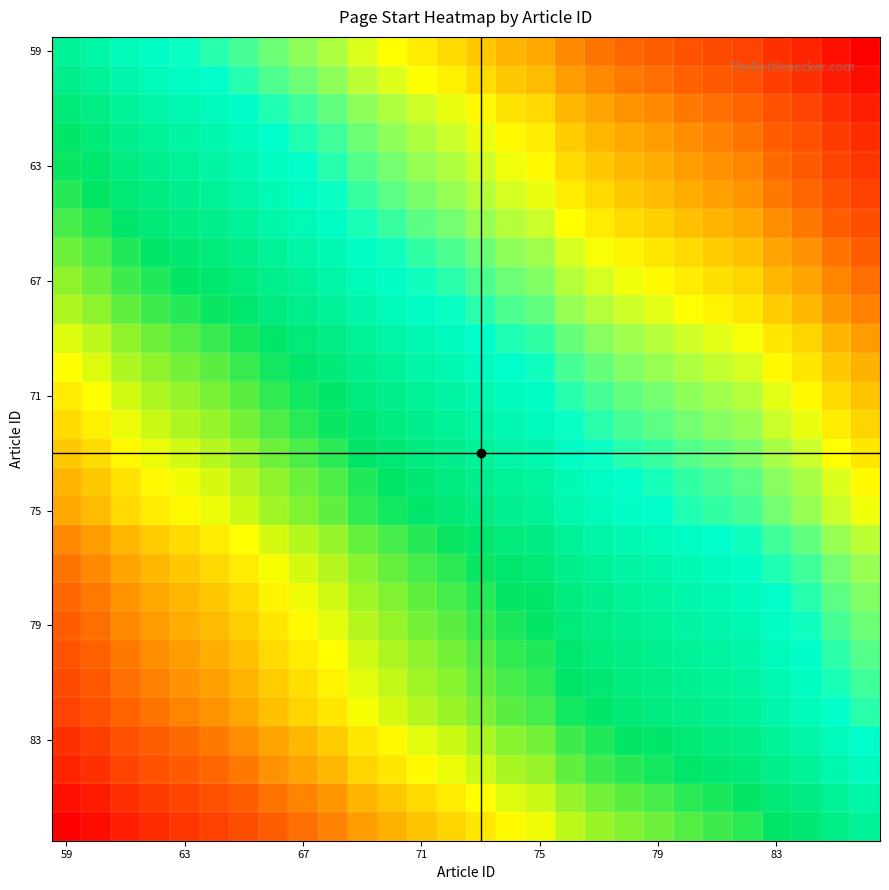

At which category is the sum across all series the highest?

59